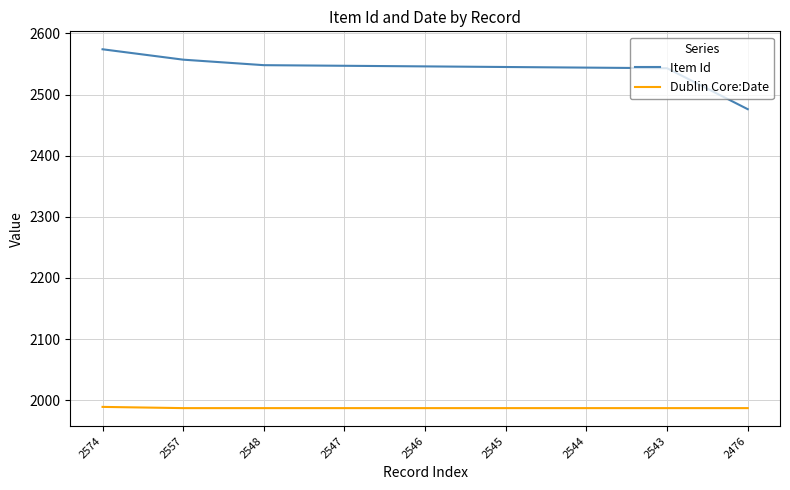

The value of Item Id at 2547 is 2547. True or false?

True